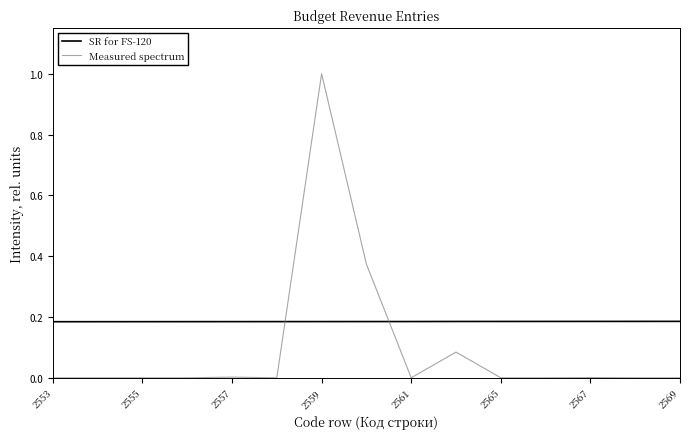

How many times do Measured spectrum and SR for FS-120 cross each other?

2